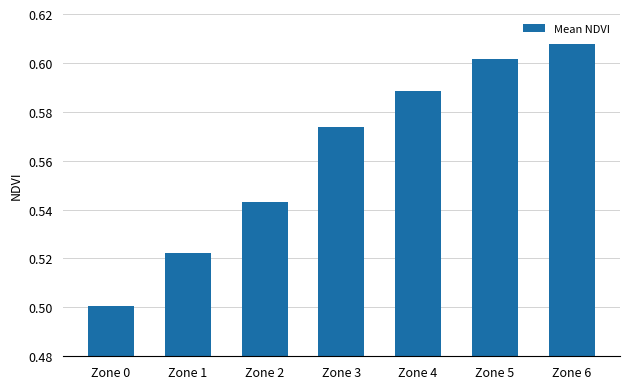

Which label corresponds to the largest value in the chart?

Zone 6